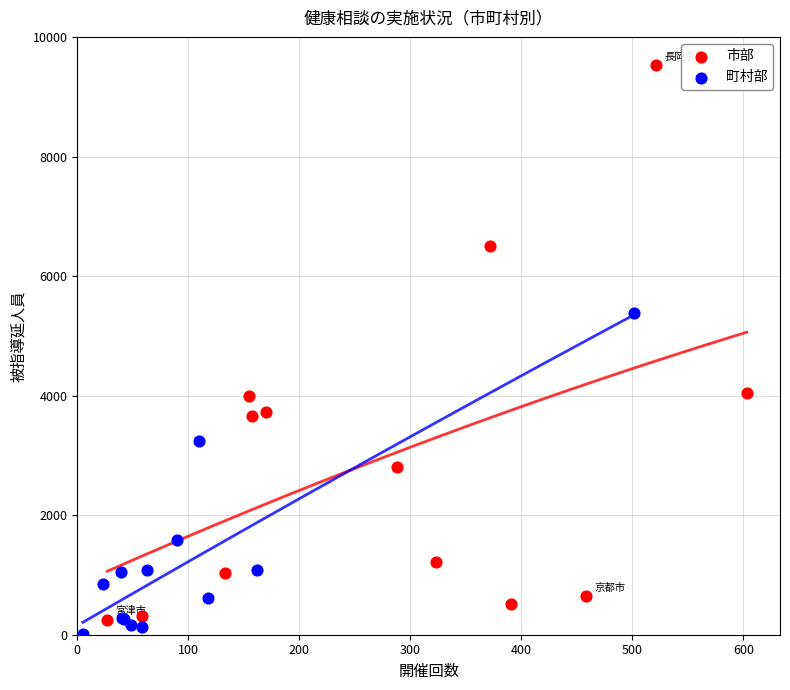

What are all the series names shown in the legend?

市部, 町村部